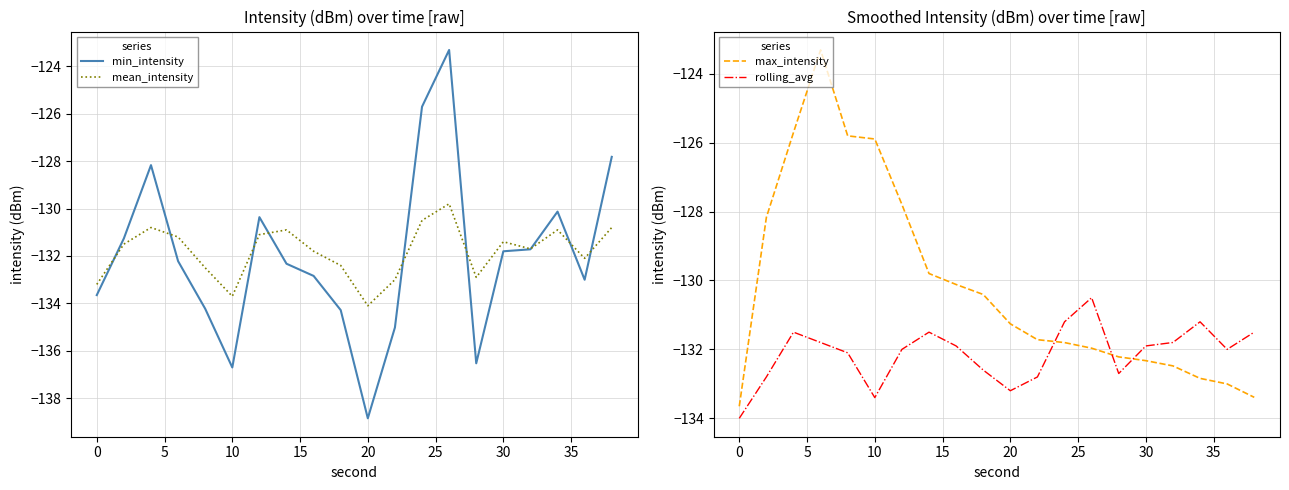

True or false: max_intensity and rolling_avg cross at least once.

True